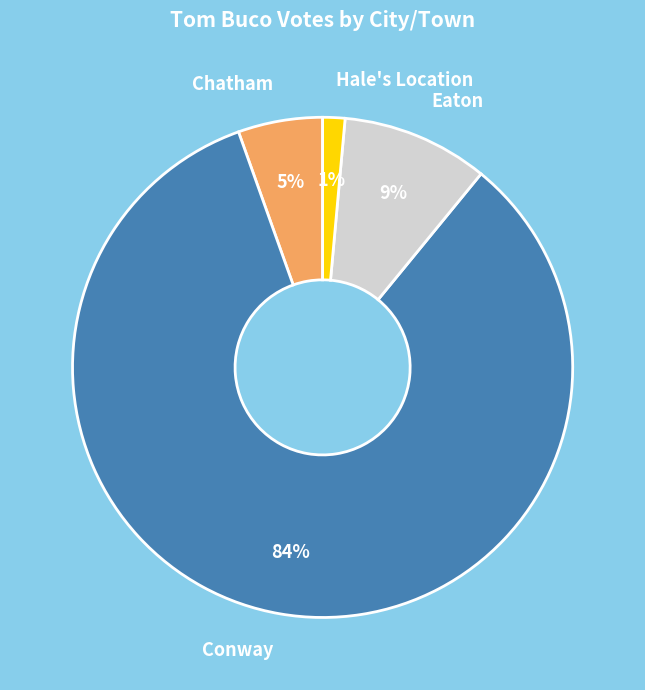

Which category has the smallest portion of the pie?

Hale's Location